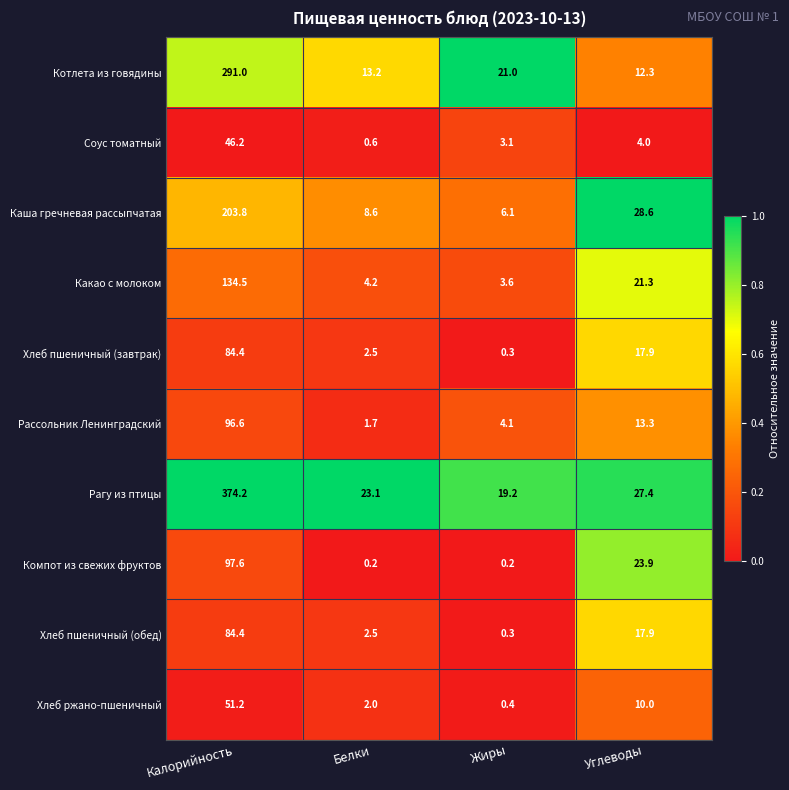

Where does the Рагу из птицы series first go above 27?

Калорийность